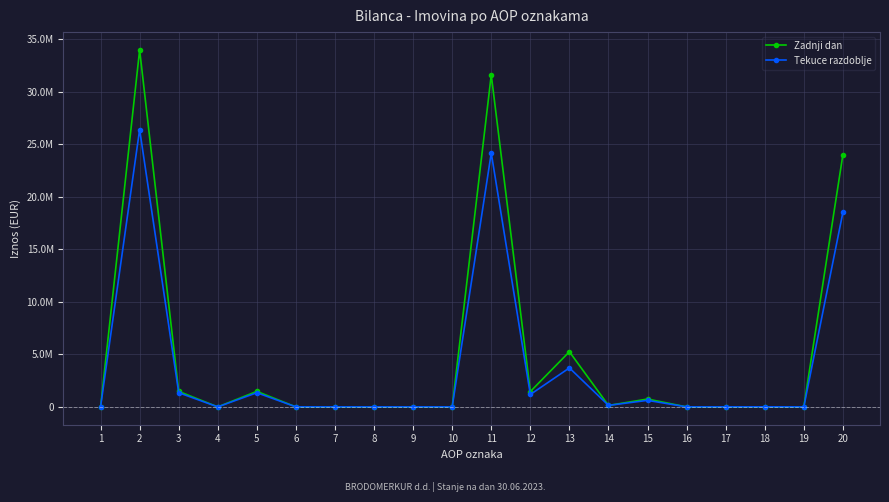

Rank the series at 3 from highest to lowest value.

Zadnji dan, Tekuce razdoblje